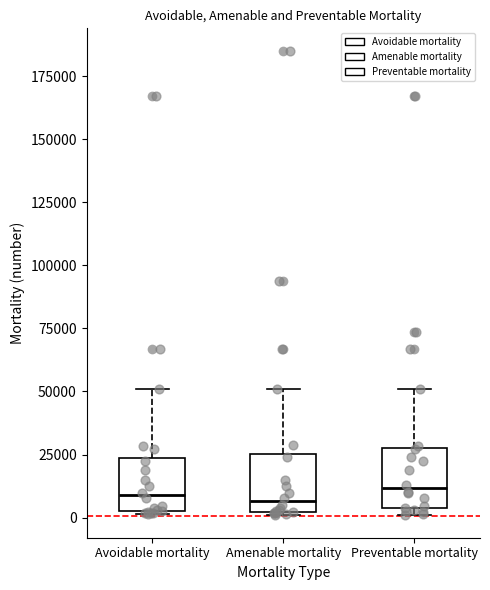

Reading left to right, read every box against the y-axis: the position of its median line, the range the box covers, and the ends of its whiskers. The values are not printed on the chart, so give them approximately, as read against the axis.

Avoidable mortality: median 10000, box 5000 to 25000, whiskers 0 to 50000
Amenable mortality: median 5000, box 0 to 25000, whiskers 0 to 50000
Preventable mortality: median 10000, box 5000 to 30000, whiskers 0 to 50000